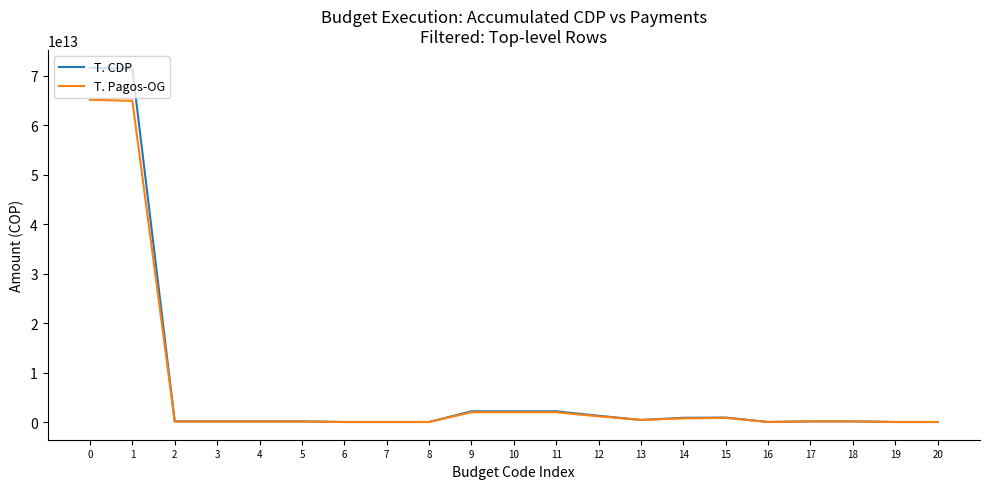

At how many categories does at least one series exceed 69487414286268?

2